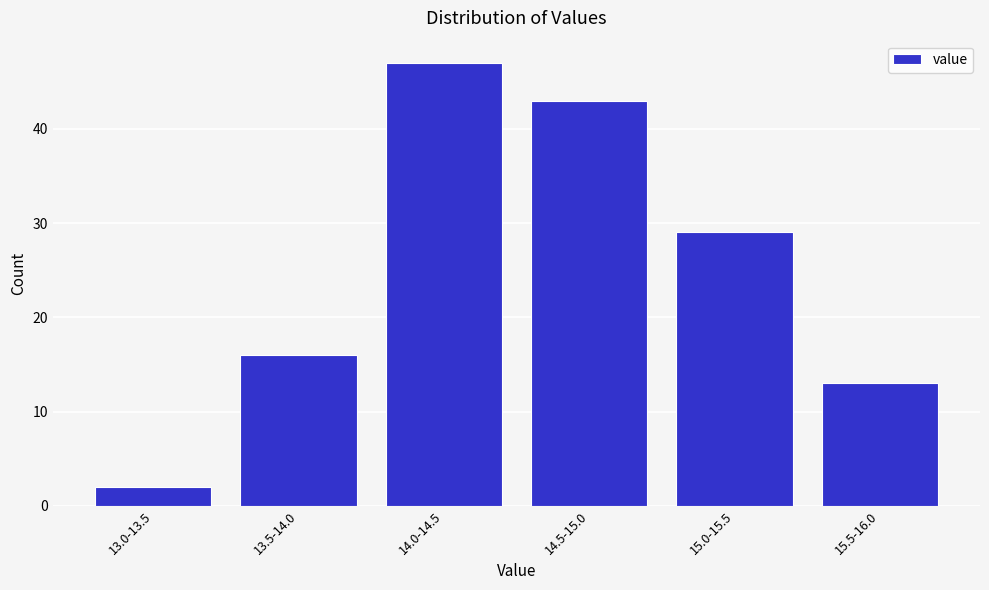

Reading left to right, list all the values displayed in this chart.

13.0-13.5=2	13.5-14.0=16	14.0-14.5=47	14.5-15.0=43	15.0-15.5=29	15.5-16.0=13